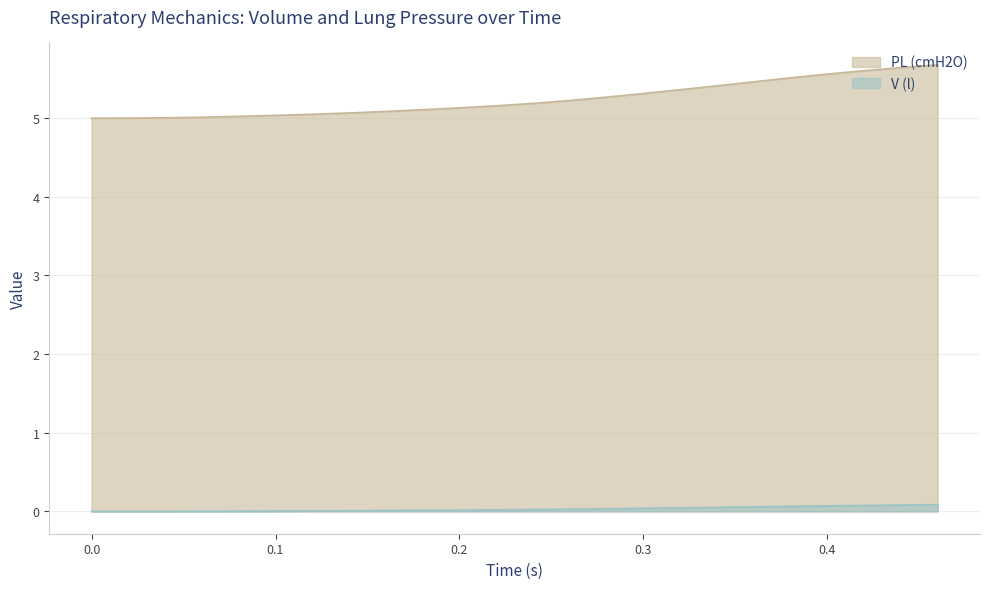

What is the total value across all series at 0.28?

5.3